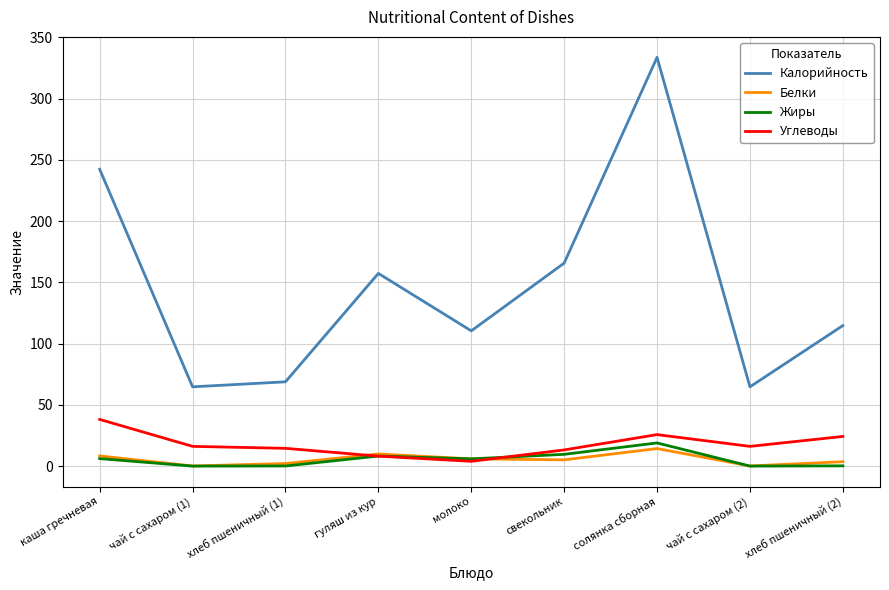

True or false: Белки and Калорийность intersect in this chart.

False